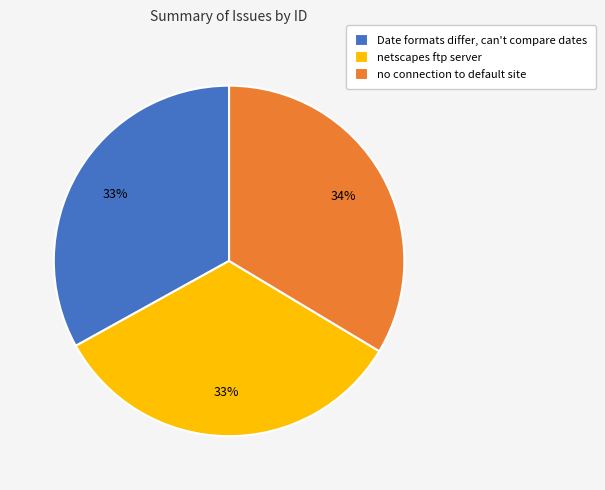

The no connection to default site slice represents 28% of the pie. True or false?

False